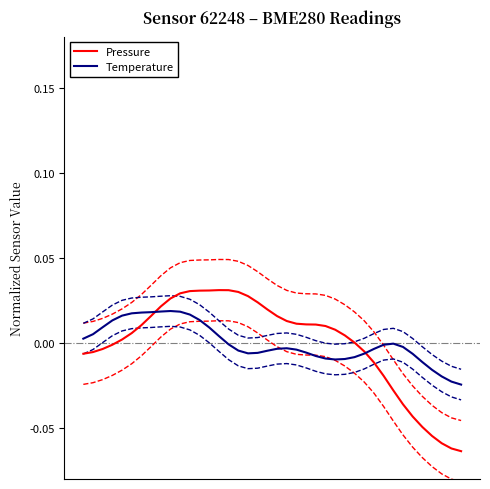

Where is the first local maximum for Temperature?

9